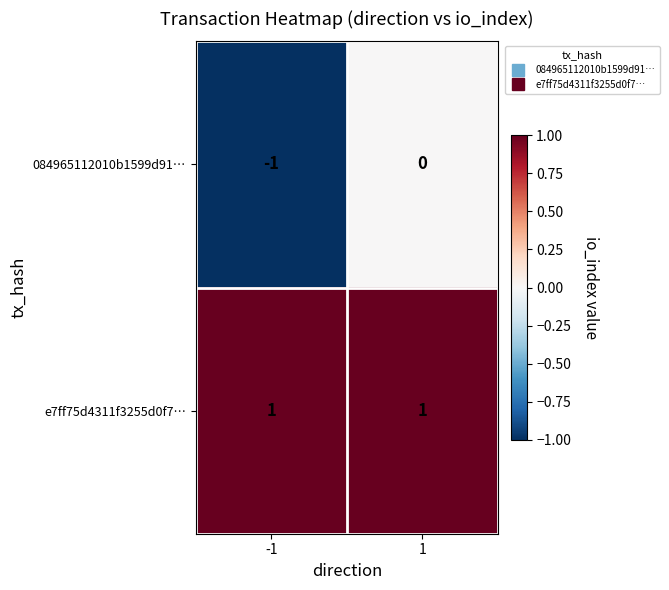

At 1, list the series in order from smallest to largest.

084965112010b1599d91…, e7ff75d4311f3255d0f7…